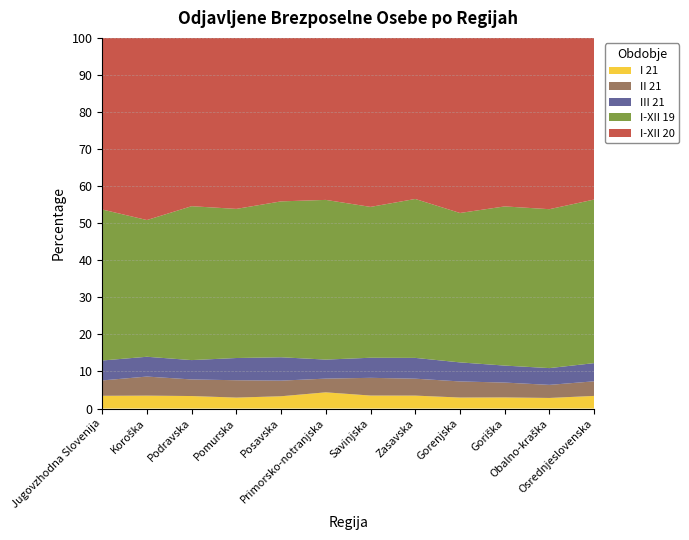

Reading left to right, extract all data points from this chart.

I 21: Jugovzhodna Slovenija=387	Koroška=236	Podravska=1165	Pomurska=444	Posavska=225	Primorsko-notranjska=189	Savinjska=900	Zasavska=181	Gorenjska=493	Goriška=240	Obalno-kraška=313	Osrednjeslovenska=1312
II 21: Jugovzhodna Slovenija=467	Koroška=349	Podravska=1547	Pomurska=705	Posavska=286	Primorsko-notranjska=160	Savinjska=1228	Zasavska=237	Gorenjska=722	Goriška=321	Obalno-kraška=387	Osrednjeslovenska=1518
III 21: Jugovzhodna Slovenija=606	Koroška=362	Podravska=1804	Pomurska=902	Posavska=428	Primorsko-notranjska=222	Savinjska=1392	Zasavska=291	Gorenjska=854	Goriška=367	Obalno-kraška=496	Osrednjeslovenska=1890
I-XII 19: Jugovzhodna Slovenija=4589	Koroška=2501	Podravska=14345	Pomurska=6054	Posavska=2855	Primorsko-notranjska=1863	Savinjska=10455	Zasavska=2225	Gorenjska=6700	Goriška=3439	Obalno-kraška=4701	Osrednjeslovenska=17004
I-XII 20: Jugovzhodna Slovenija=5215	Koroška=3332	Podravska=15690	Pomurska=6942	Posavska=2994	Primorsko-notranjska=1890	Savinjska=11713	Zasavska=2255	Gorenjska=7851	Goriška=3641	Obalno-kraška=5067	Osrednjeslovenska=16800